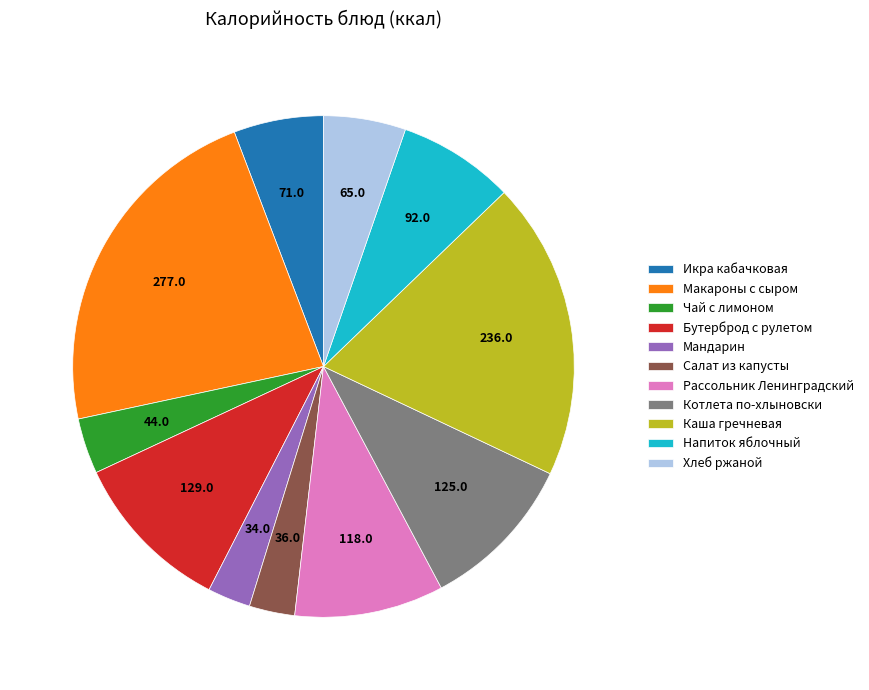

Which category has the biggest portion of the pie?

Макароны с сыром